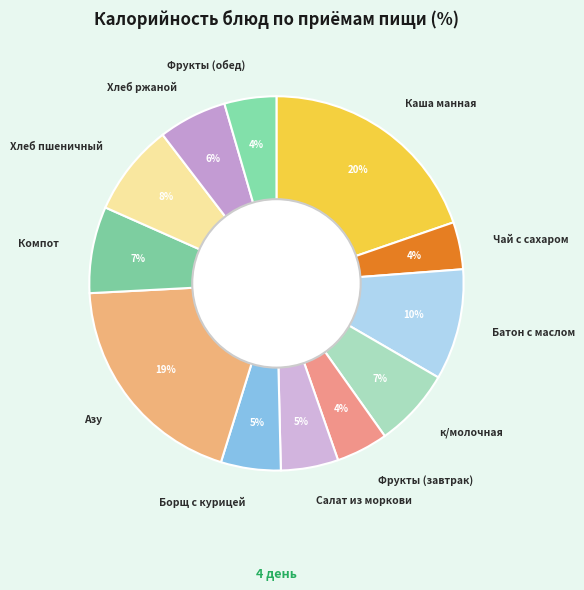

Is it true that к/молочная is 16% of the pie?

False